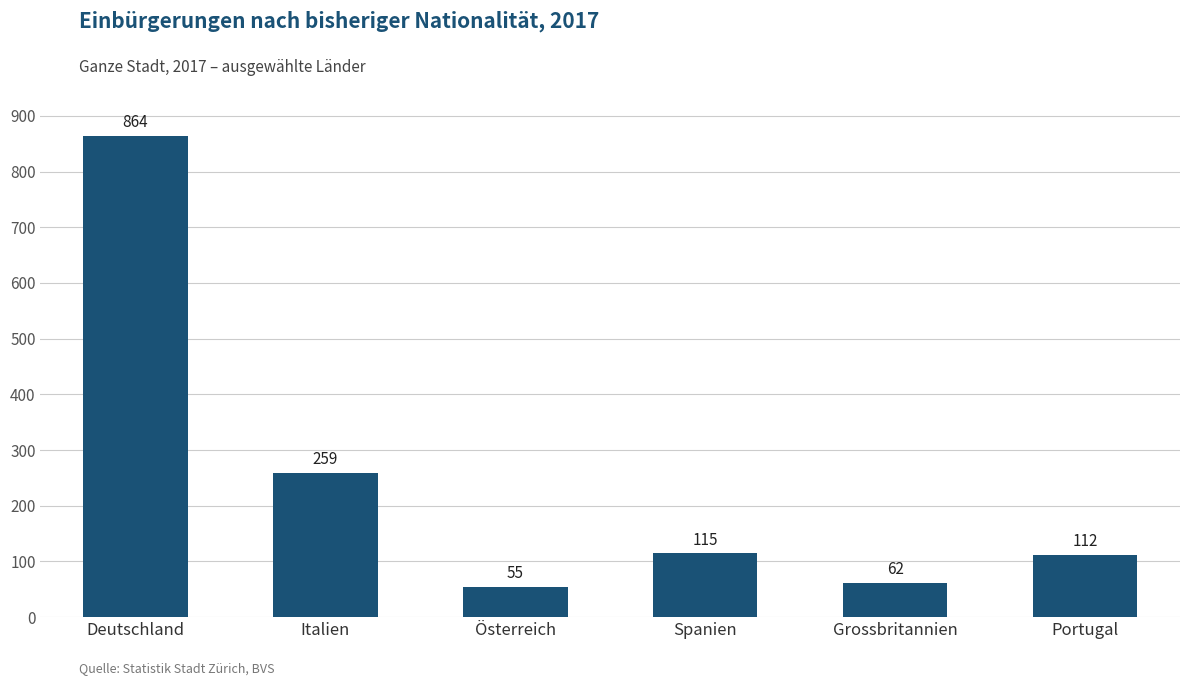

What is the label of the 3rd bar from the right?

Spanien